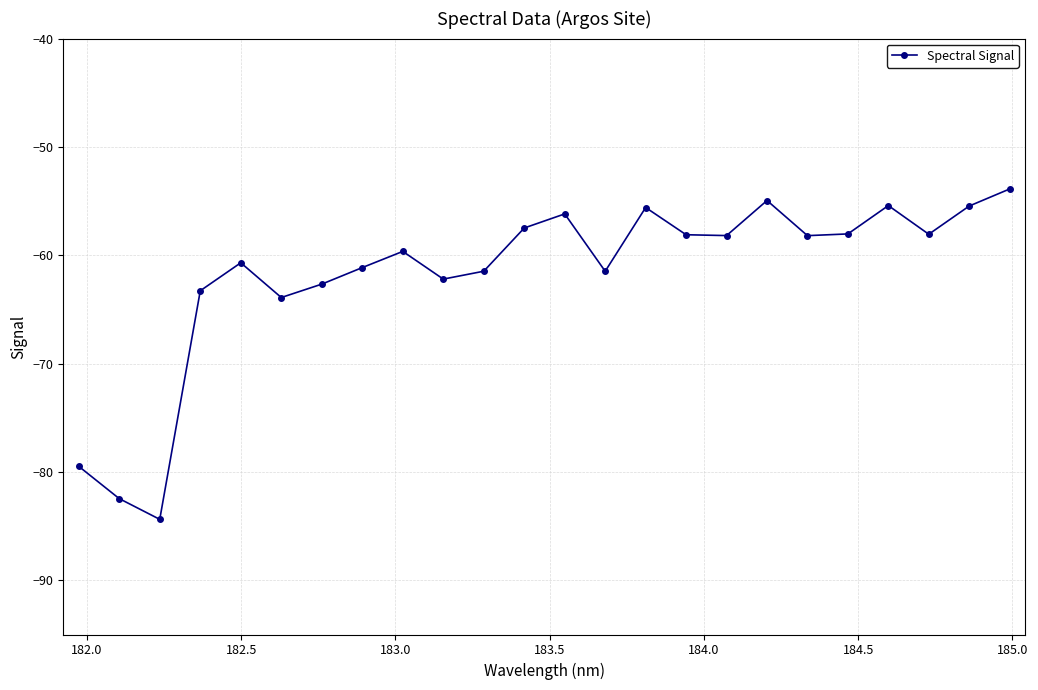

How many points are higher than both their immediate neighbors (excluding endpoints)?

6